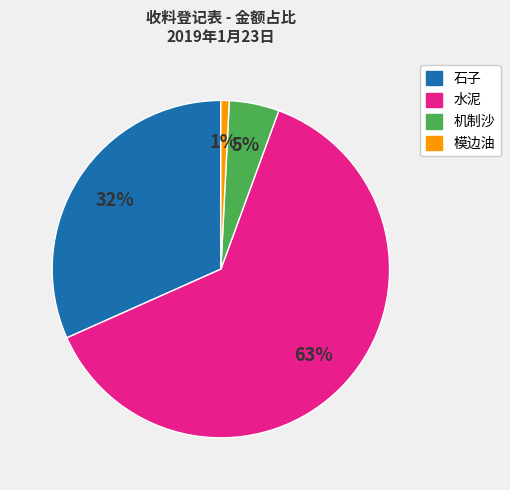

Count the number of slices in the pie.

4